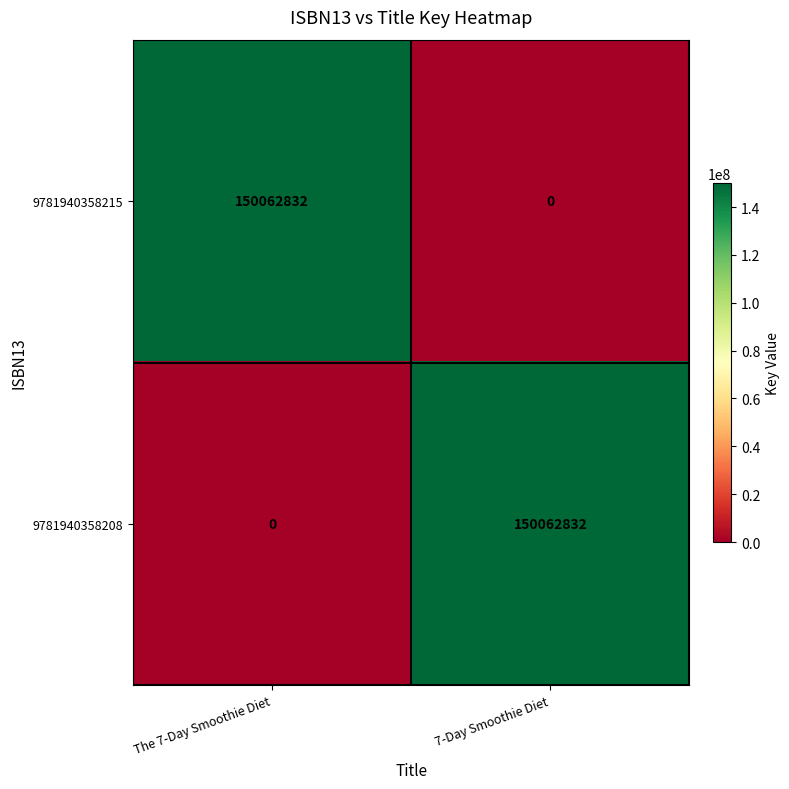

Is it true that 9781940358208 equals -89531597 at The 7-Day Smoothie Diet?

False